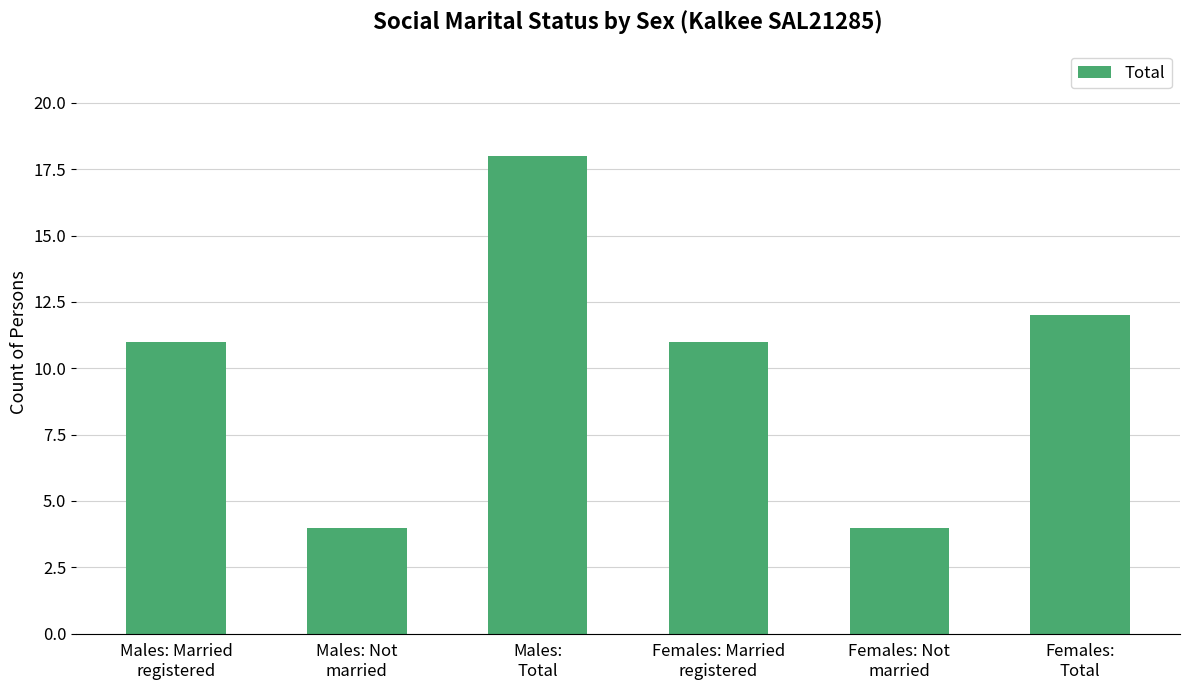

The value at Females: Married
registered is 11. True or false?

True